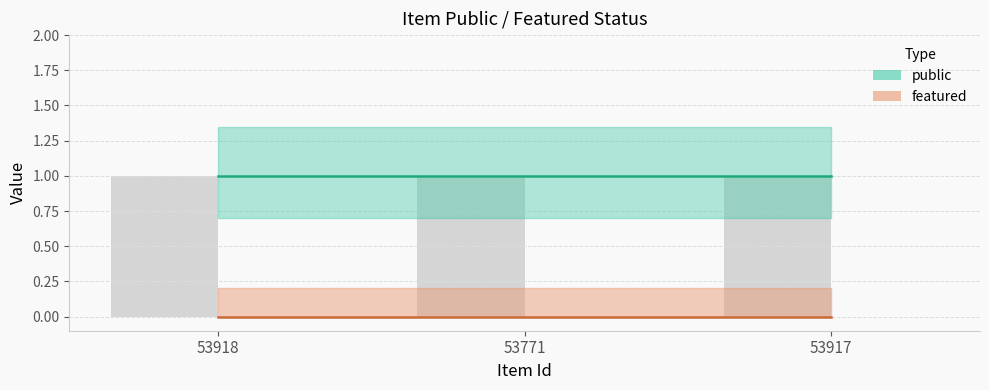

At which category is the sum across all series the highest?

53918